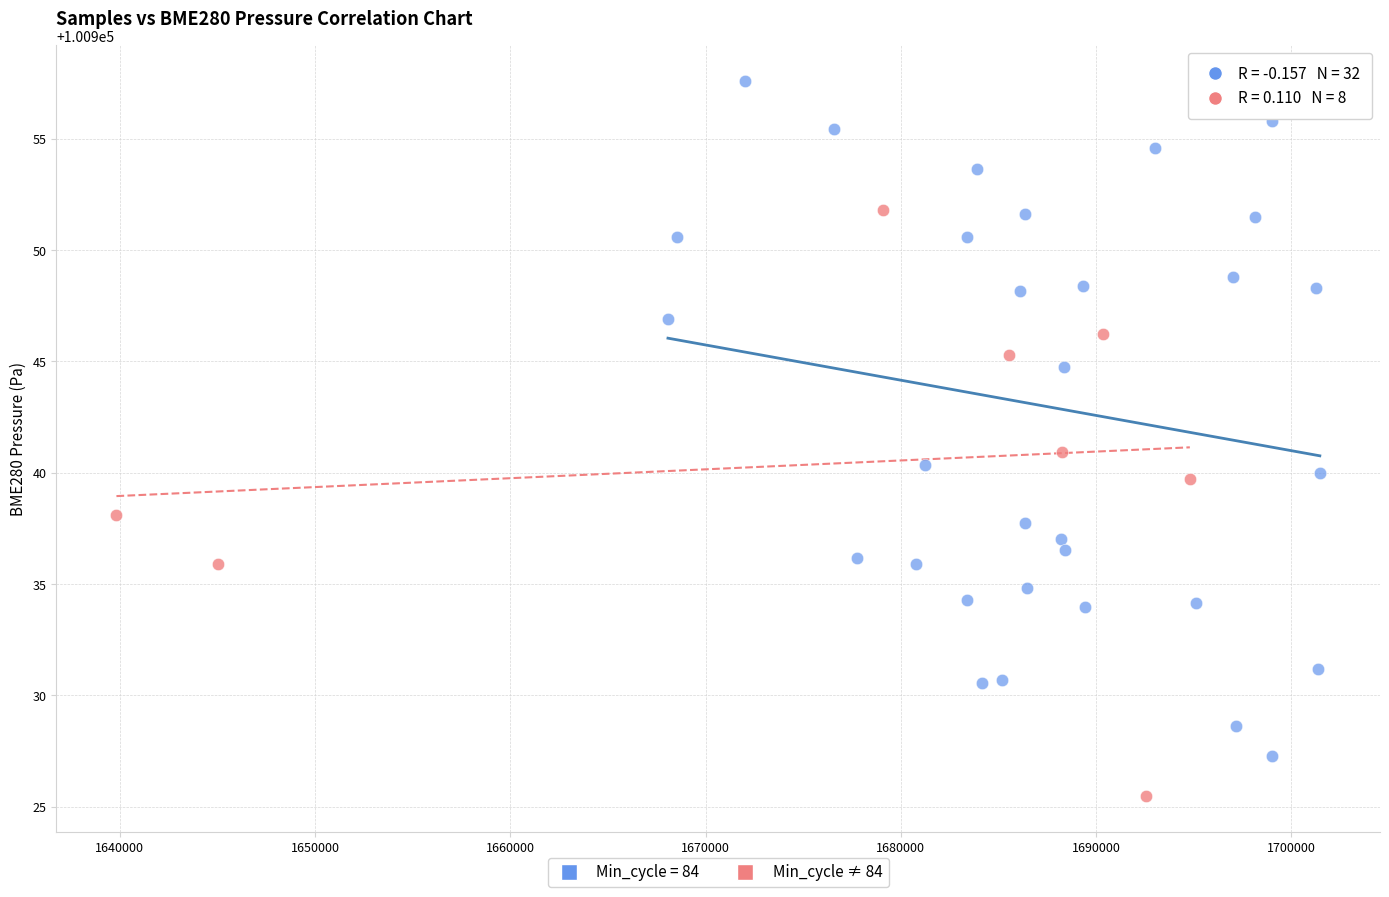

Which series contains the highest Y value?

Min_cycle = 84